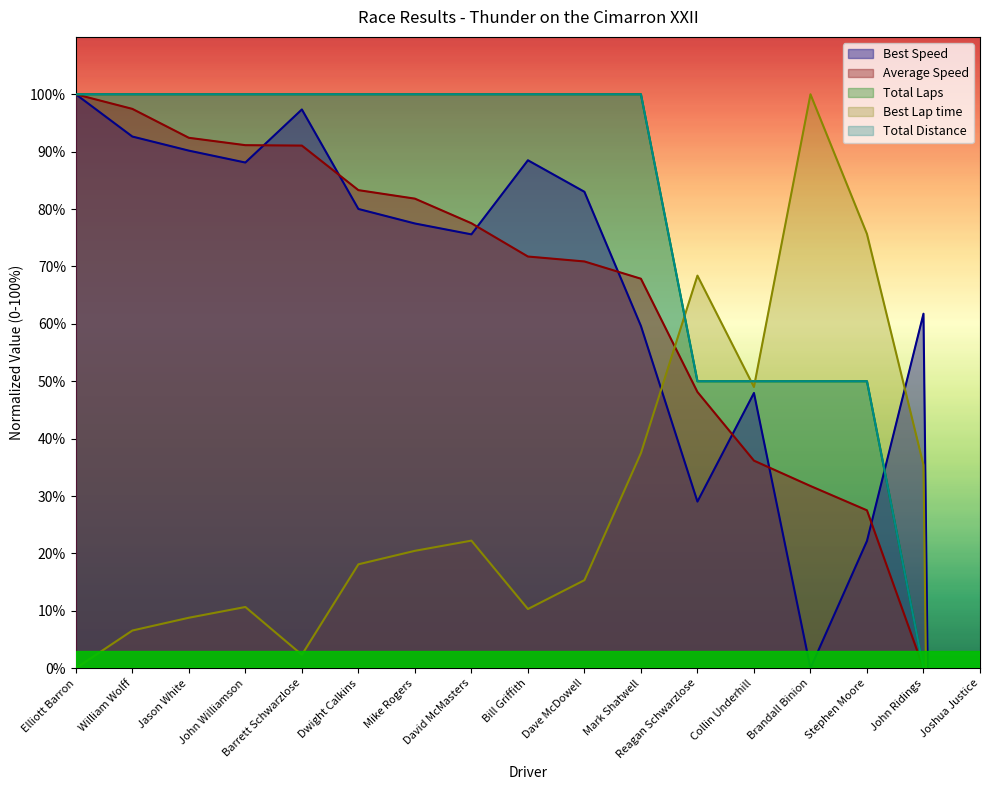

At how many categories does at least one series exceed -422?

16